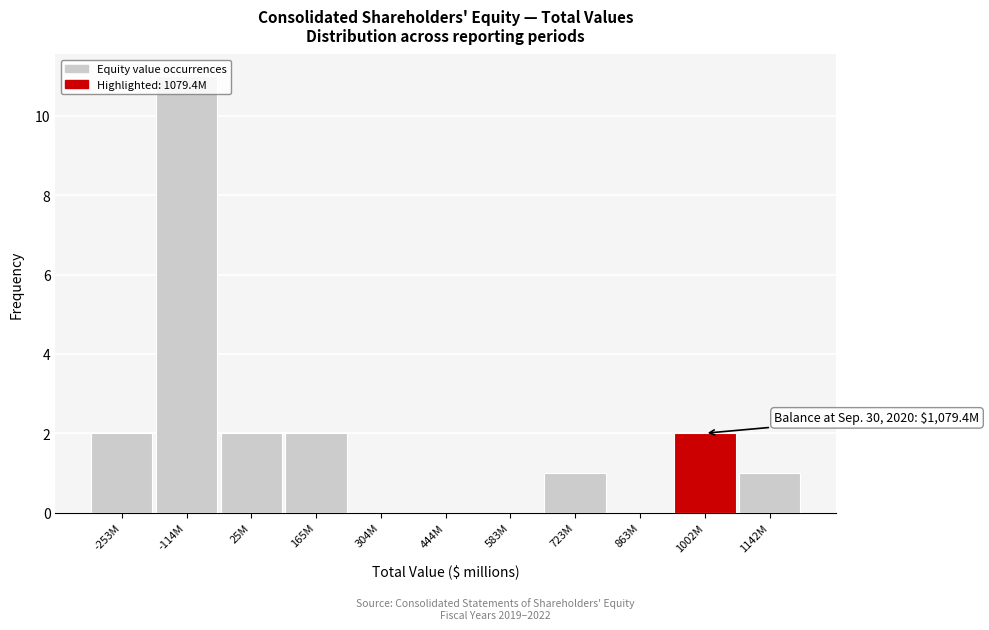

What is the change in value from -114M to 304M?

-11